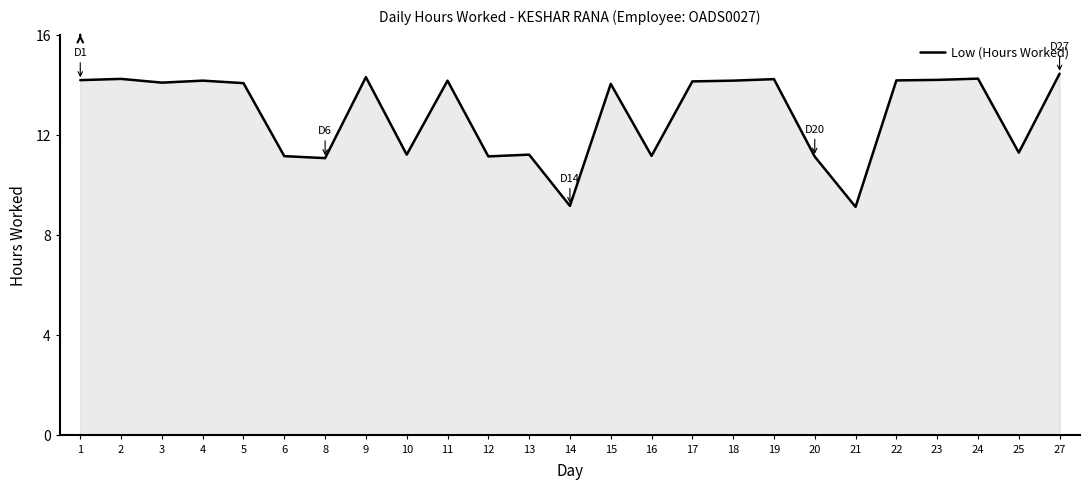

The chart shows a value of 9.1 at 21. True or false?

True